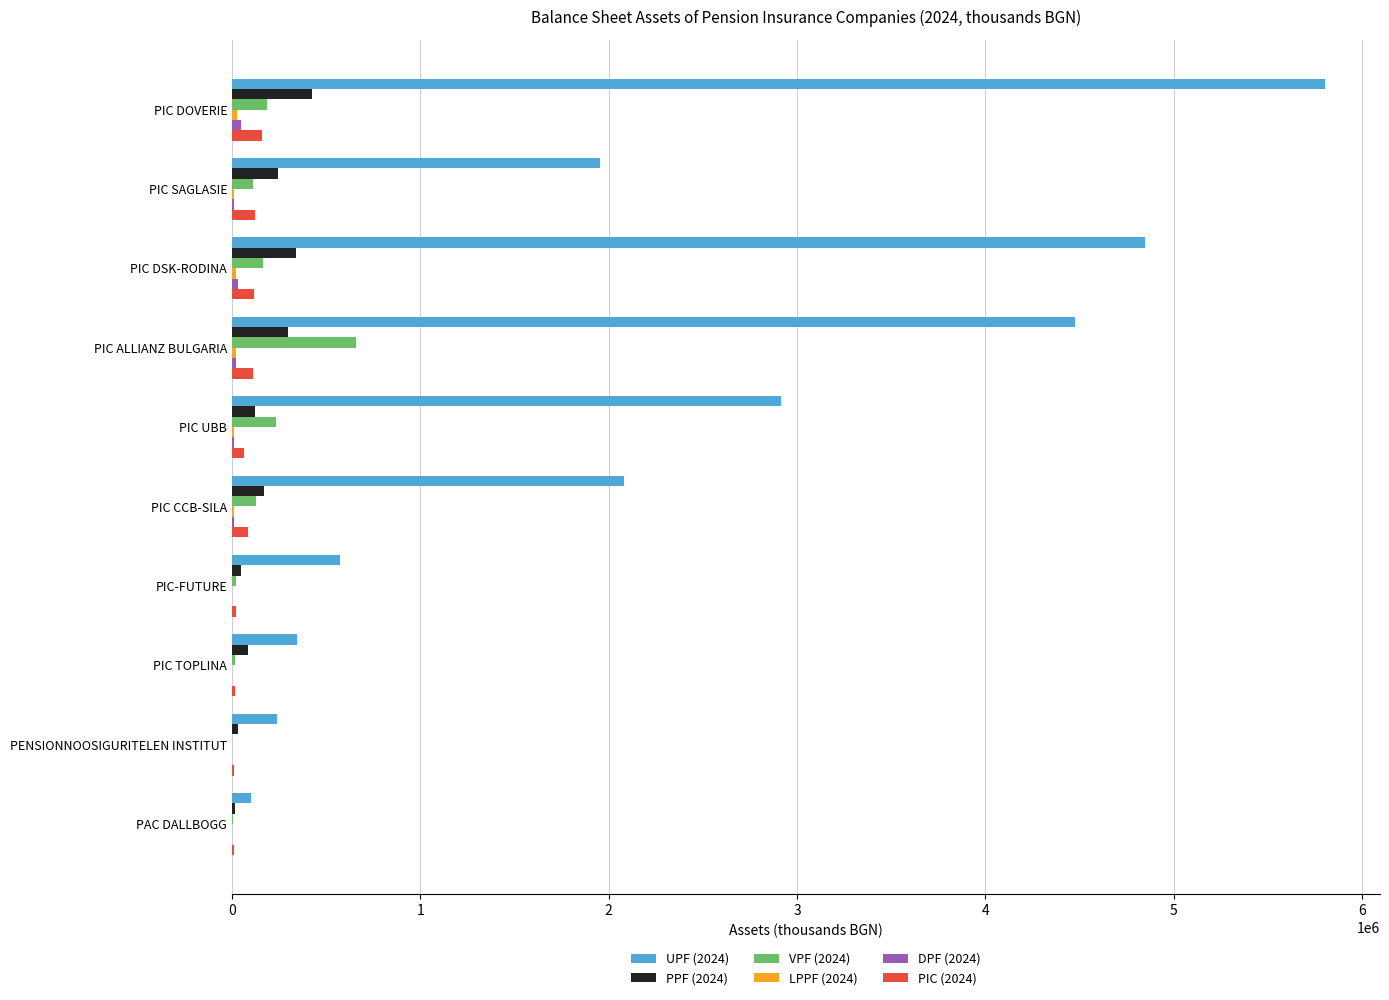

The VPF (2024) series shows 187155 at PIC DOVERIE. True or false?

True